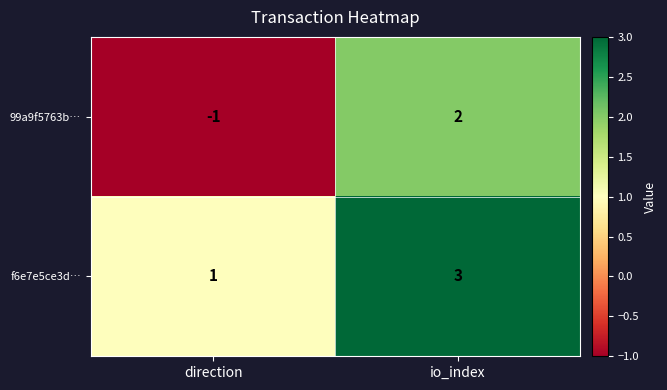

Is it true that f6e7e5ce3d… equals 4 at io_index?

False